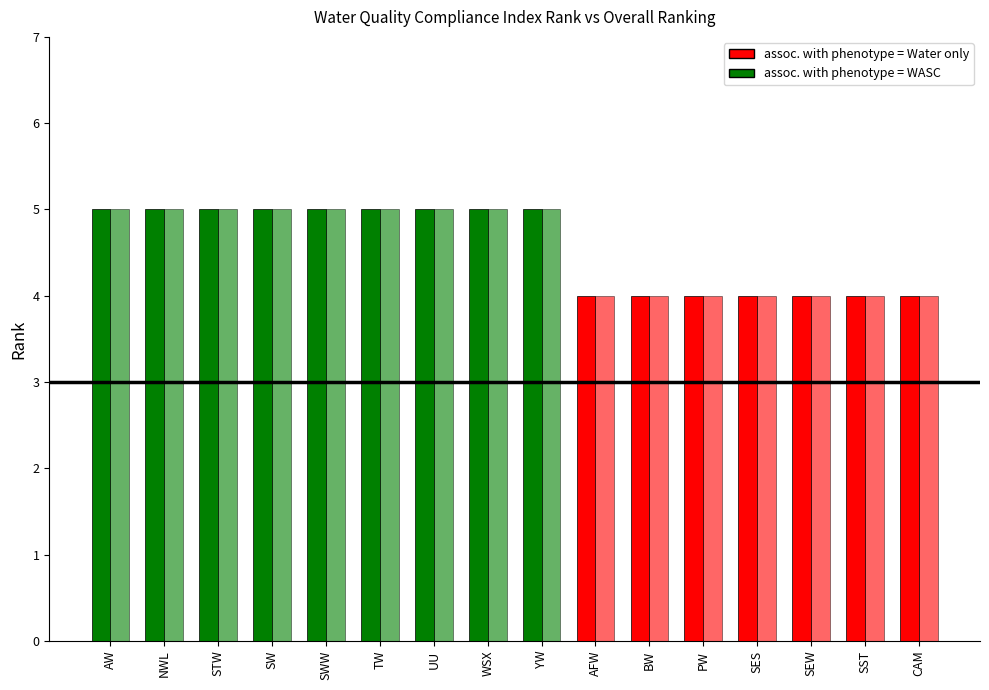

True or false: Overall Ranking has a value of 6 at SEW.

False